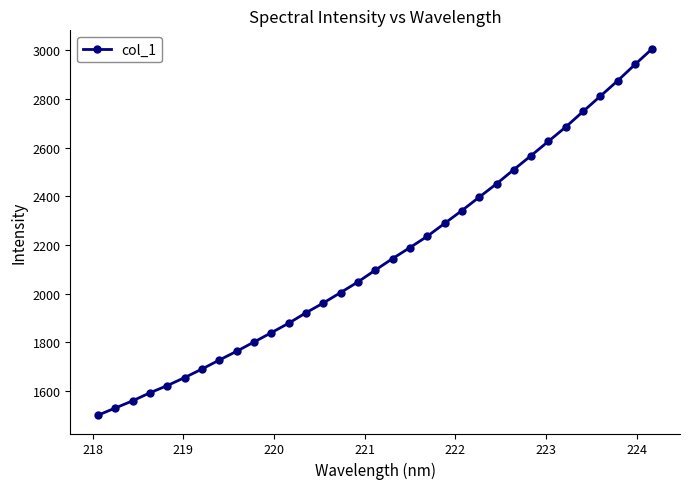

What is the smallest value displayed?

1500.9